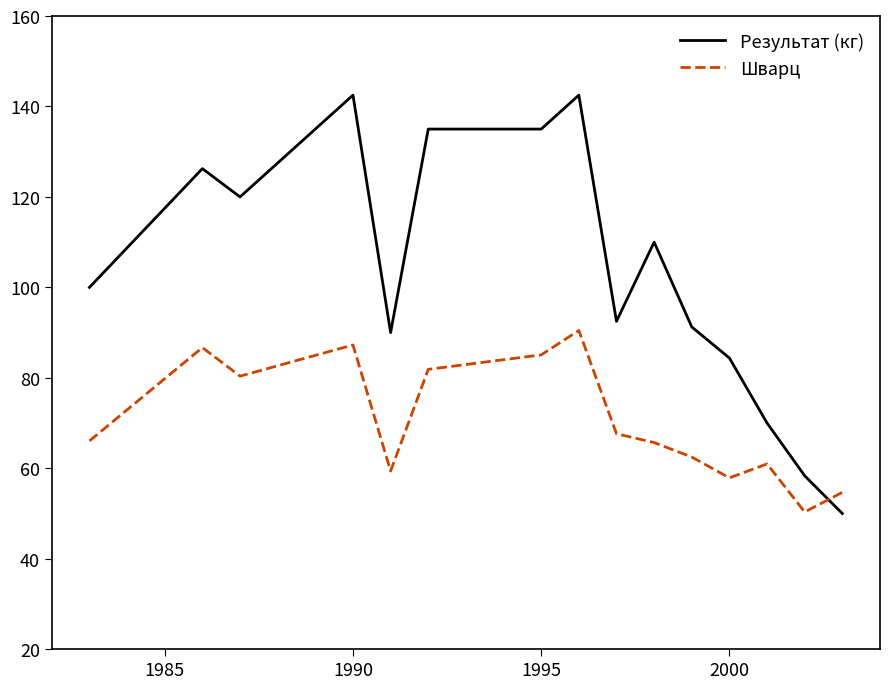

List the series in order of their overall mean, lowest first.

Шварц, Результат (кг)